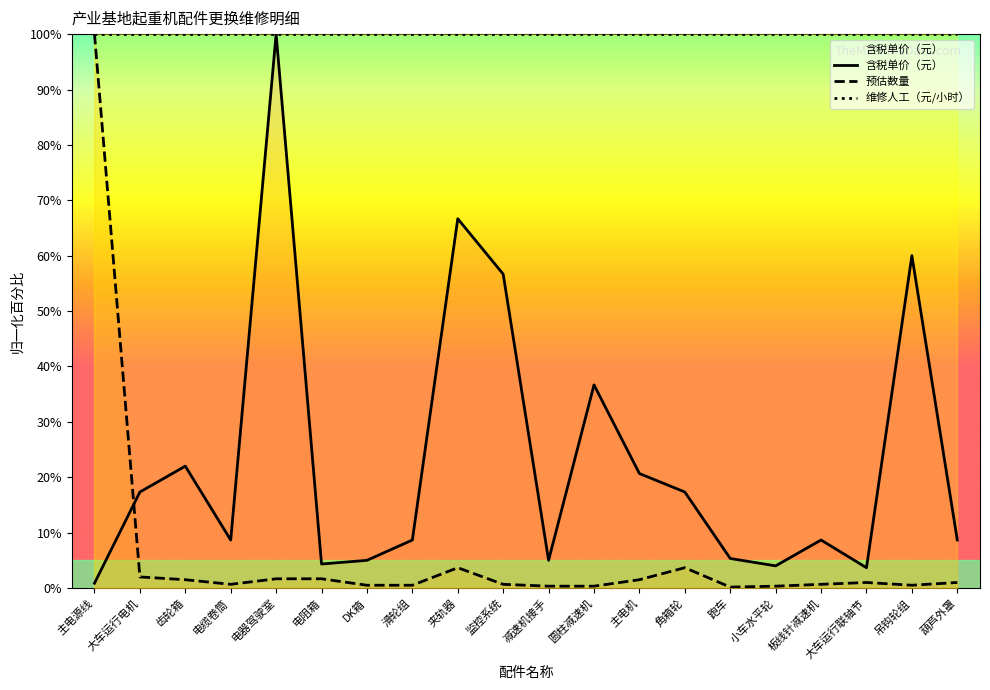

What are all the series names shown in the legend?

含税单价（元）, 预估数量, 维修人工（元/小时）